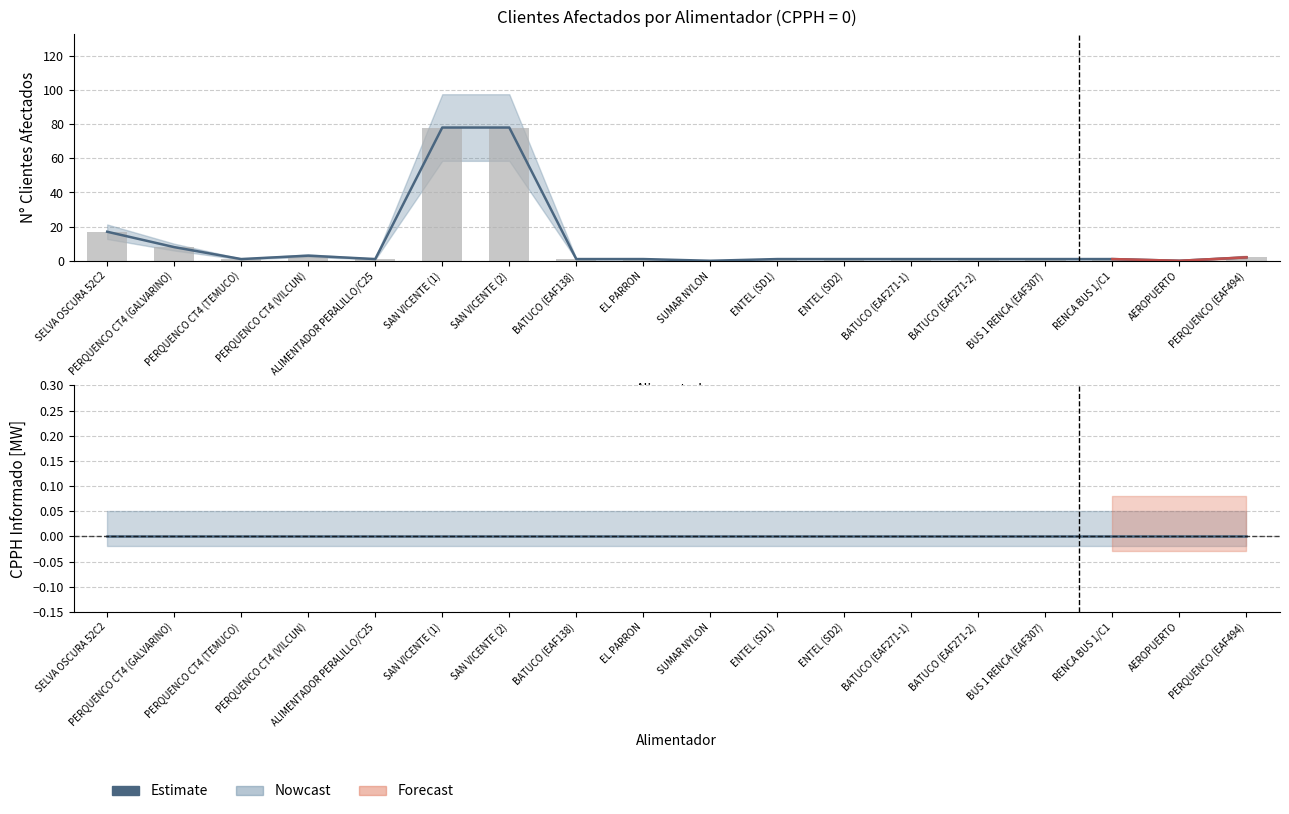

How many bars are there in total?

18